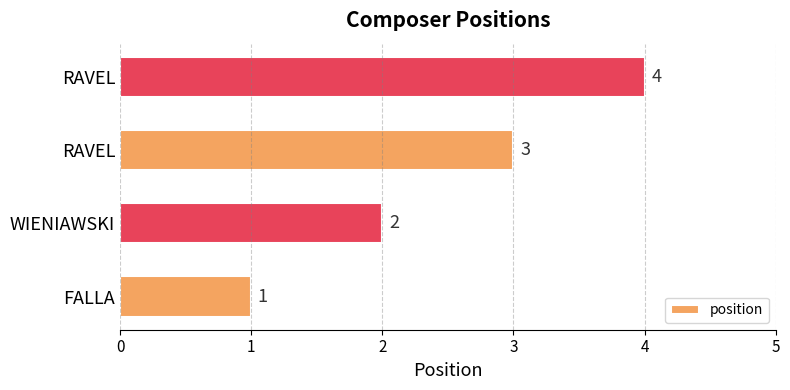

Count the values in the range 2 to 4.

3